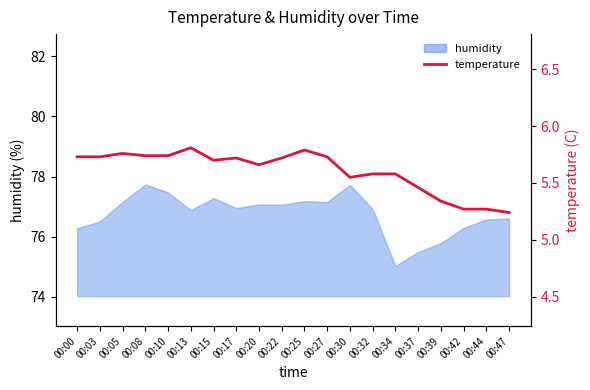

What is the minimum value shown in the chart?

5.2